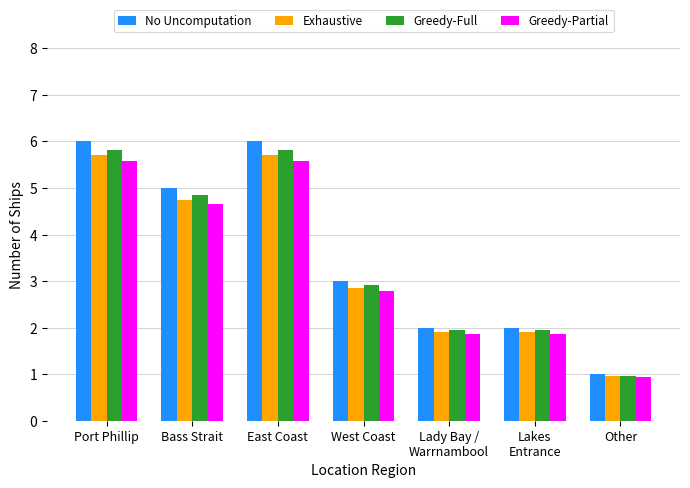

What is the approximate value of Exhaustive at Lakes
Entrance?

1.9